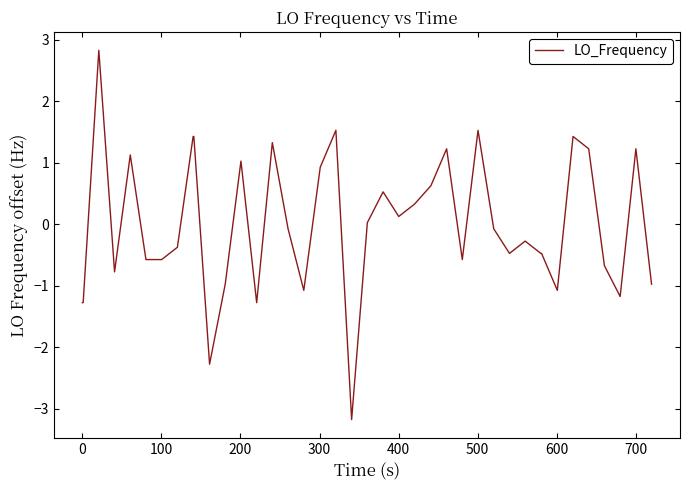

What is the difference between the maximum and minimum values?

6.0